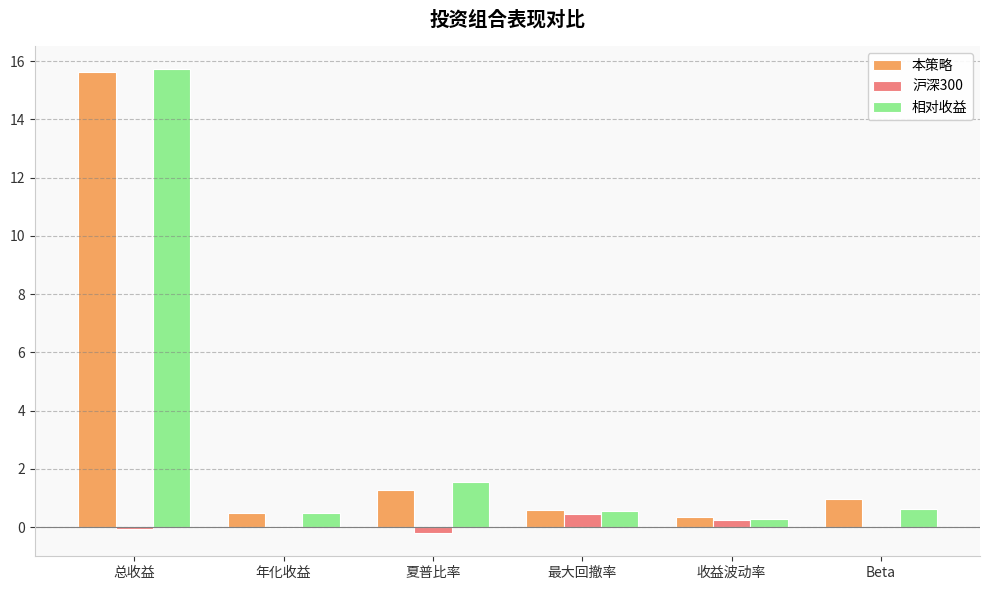

What are all the series names shown in the legend?

本策略, 沪深300, 相对收益